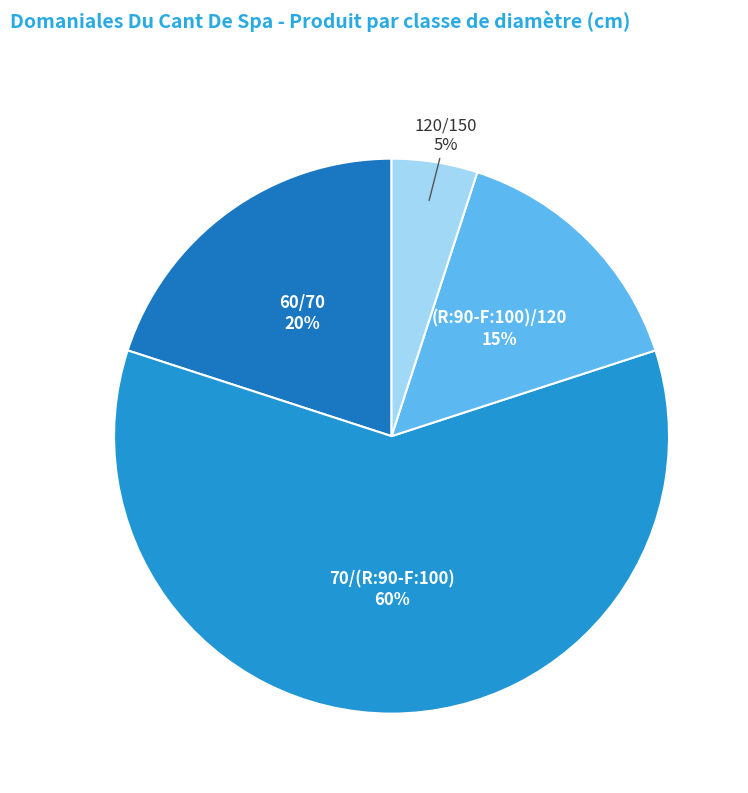

Rank the categories by value from lowest to highest.

120/150, (R:90-F:100)/120, 60/70, 70/(R:90-F:100)